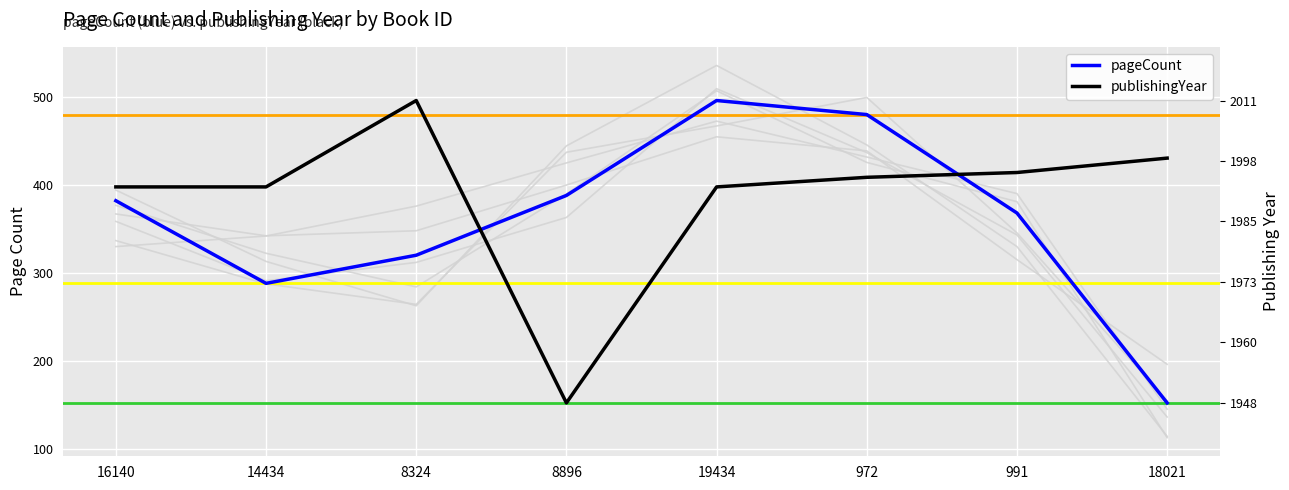

How many distinct data groups are displayed?

2